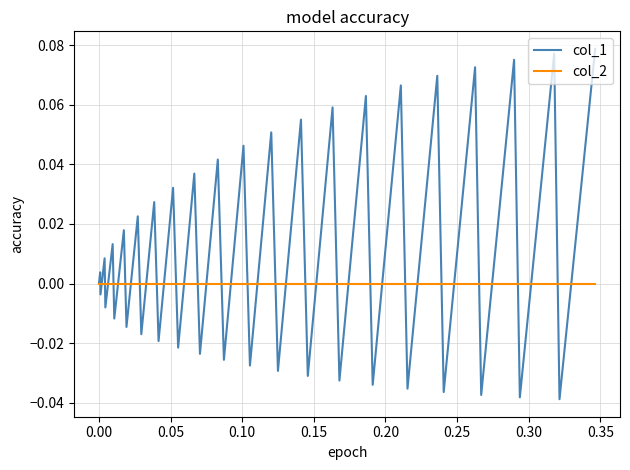

Which series has the widest spread of values?

col_1